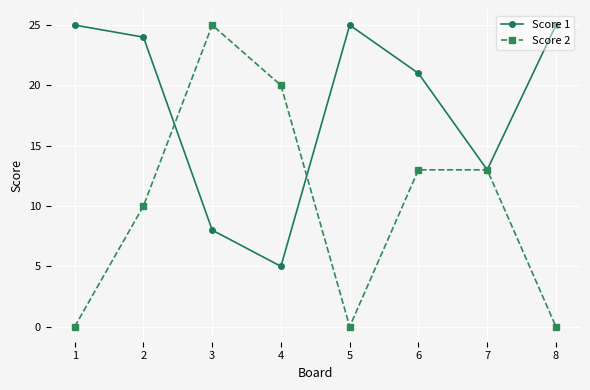

At how many categories does at least one series exceed 12?

8